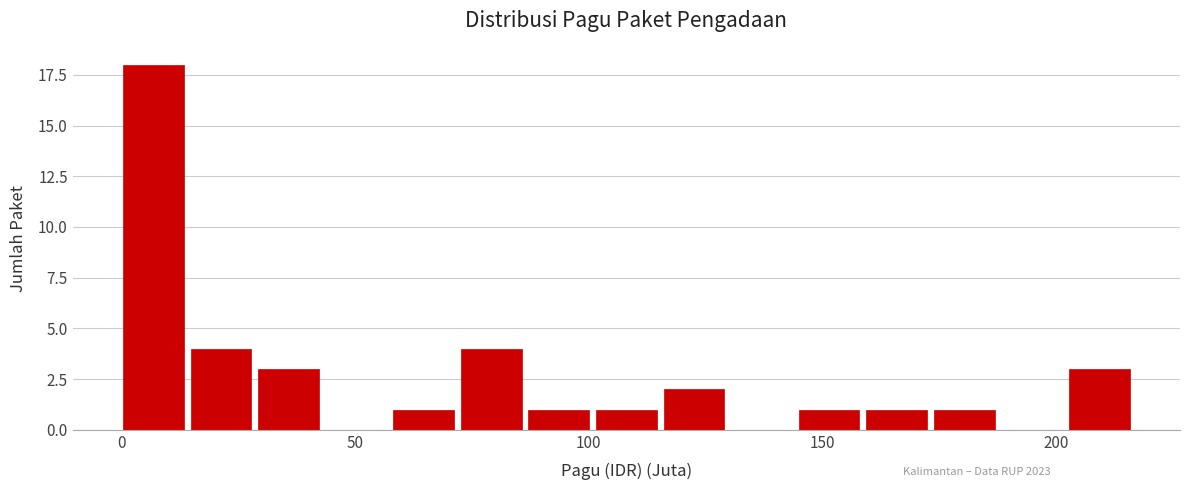

Around what value on the x-axis is the tallest bar? Give the approximate position of its centre, as read against the axis.

5